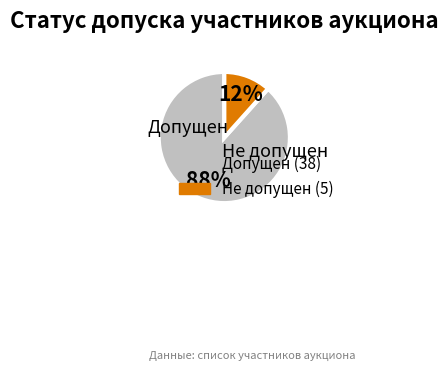

Between Допущен and Не допущен, which is larger?

Допущен